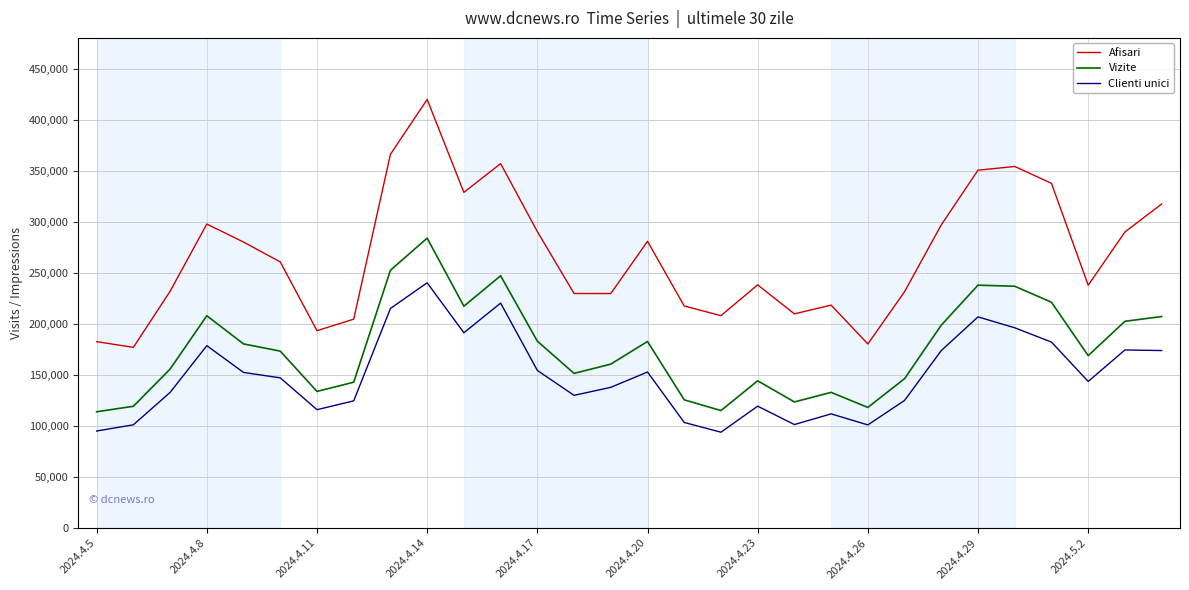

Rank the series by their maximum value, from highest to lowest.

Afisari, Vizite, Clienti unici